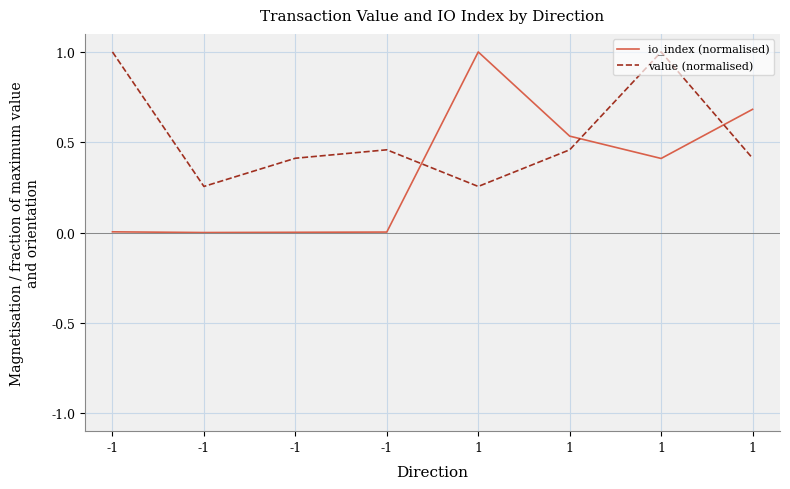

Is this an area chart (filled region under the line)?

No